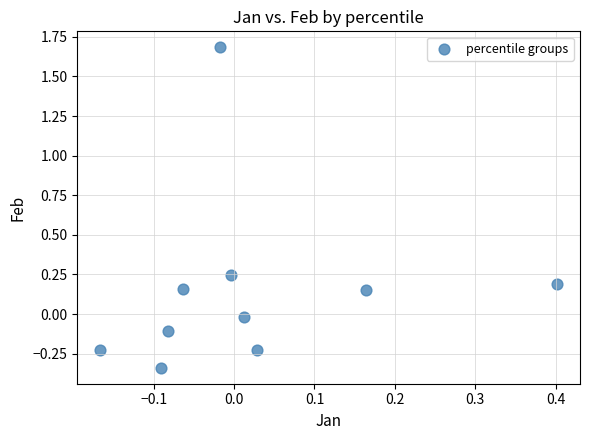

How many points are shown in the scatter plot?

10